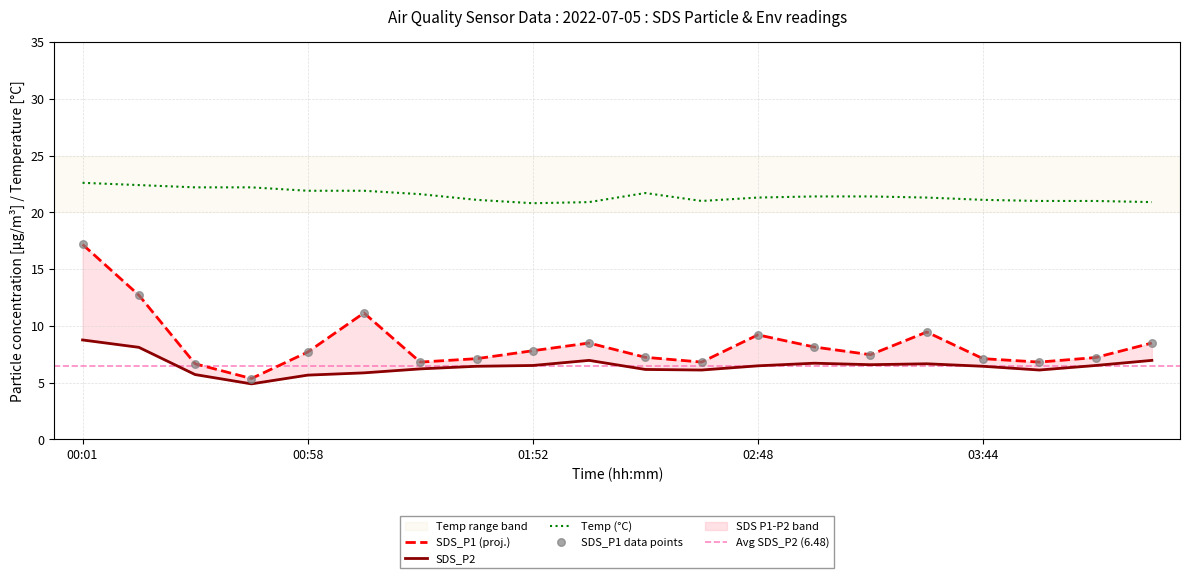

At how many categories does at least one series exceed 7?

20